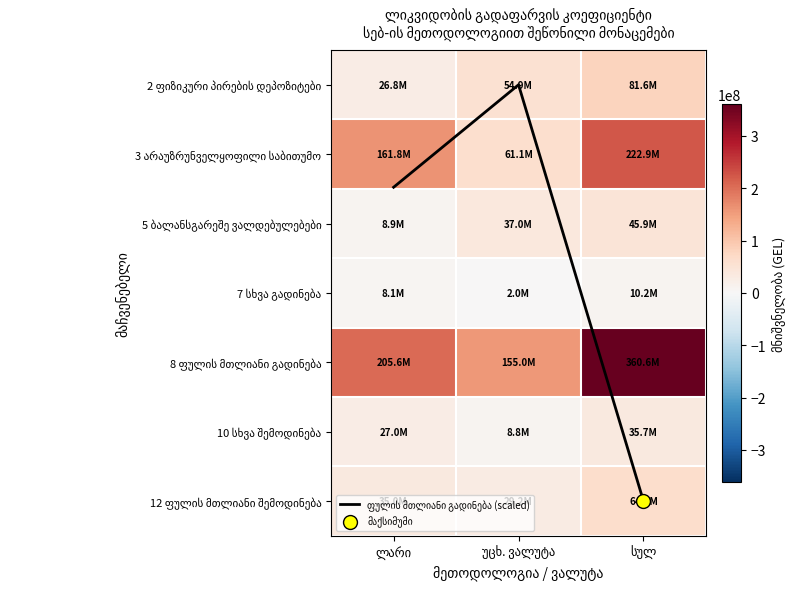

What is the sum of the 3 არაუზრუნველყოფილი საბითუმო values at უცხ. ვალუტა and სულ?

284046107.7